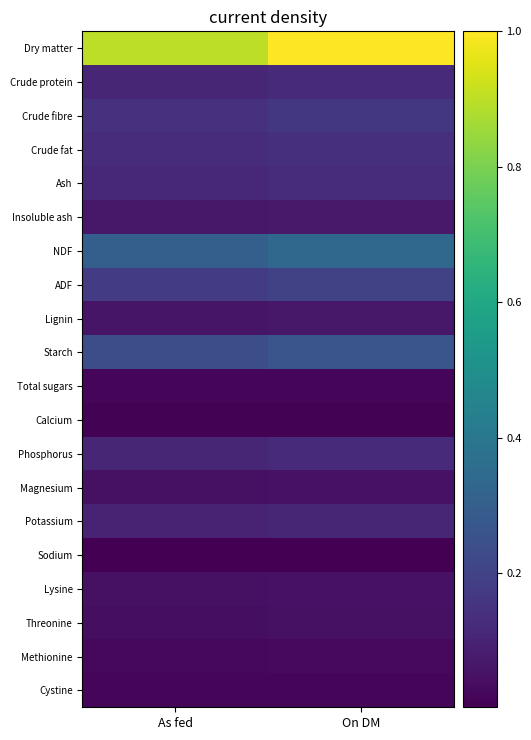

Which series changed the most between As fed and On DM?

Dry matter